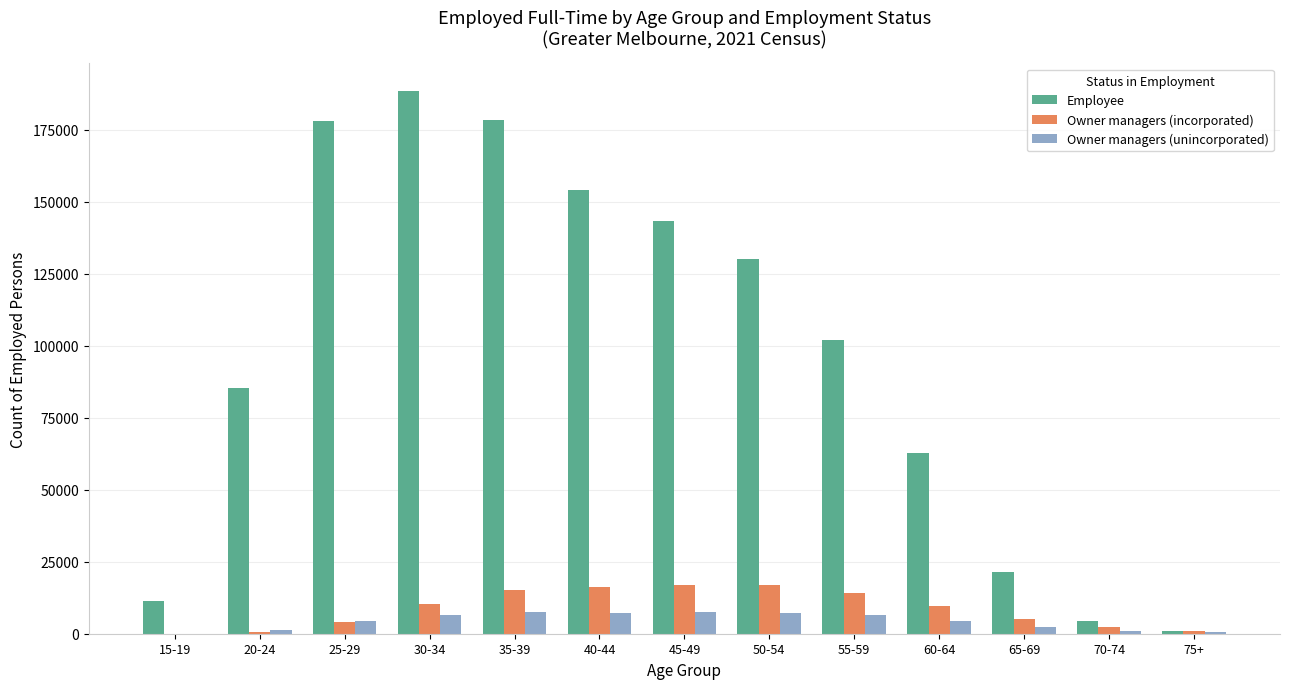

What are all the series names shown in the legend?

Employee, Owner managers (incorporated), Owner managers (unincorporated)